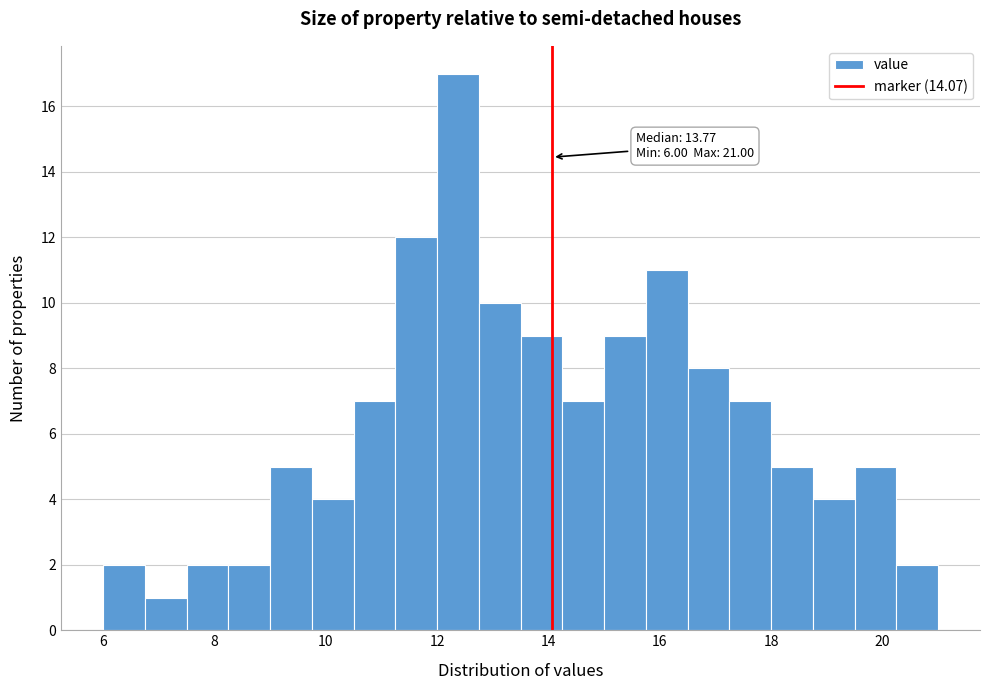

Read against the x-axis, roughly where is the centre of the tallest bar?

12.4